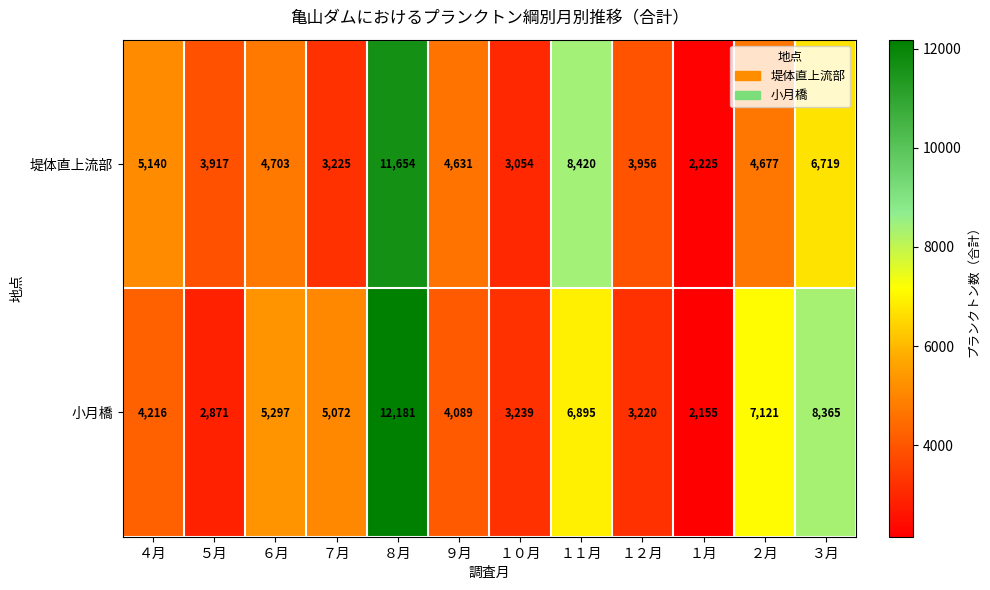

How many categories are shown in the chart?

12